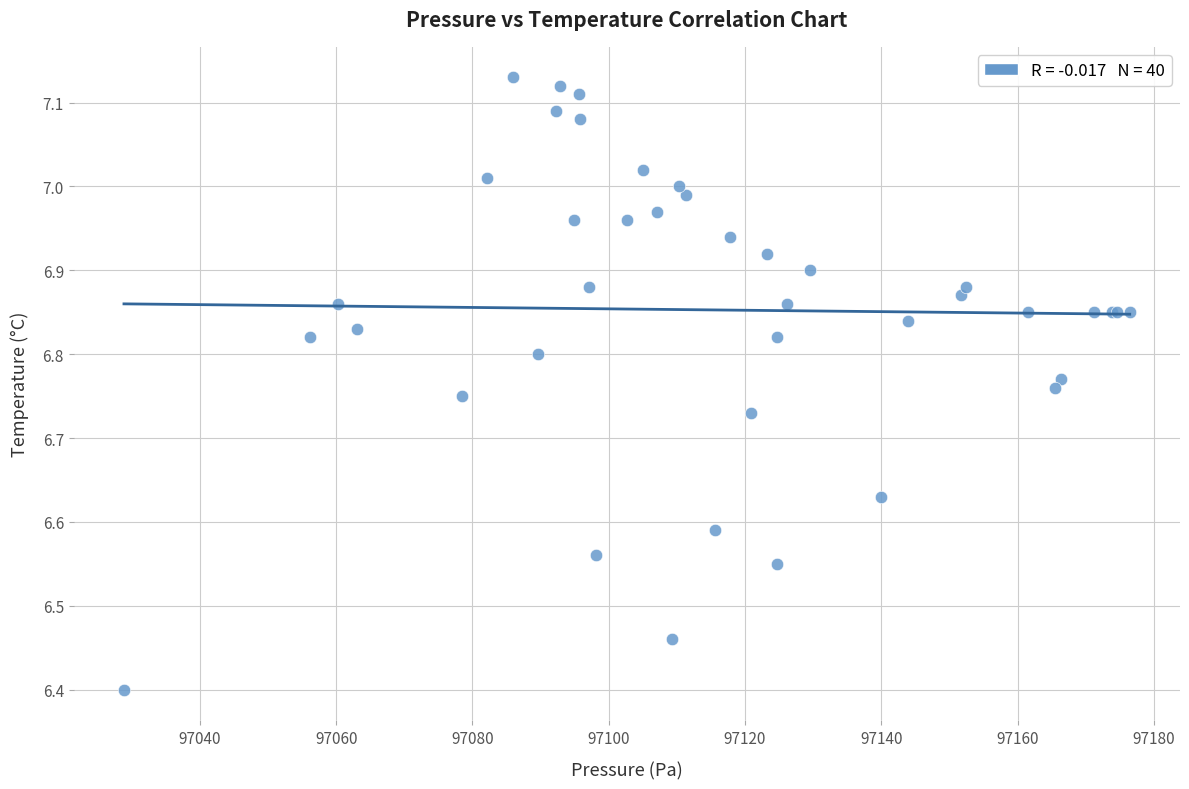

What Y value in the scatter plot is closest to 6?

6.4